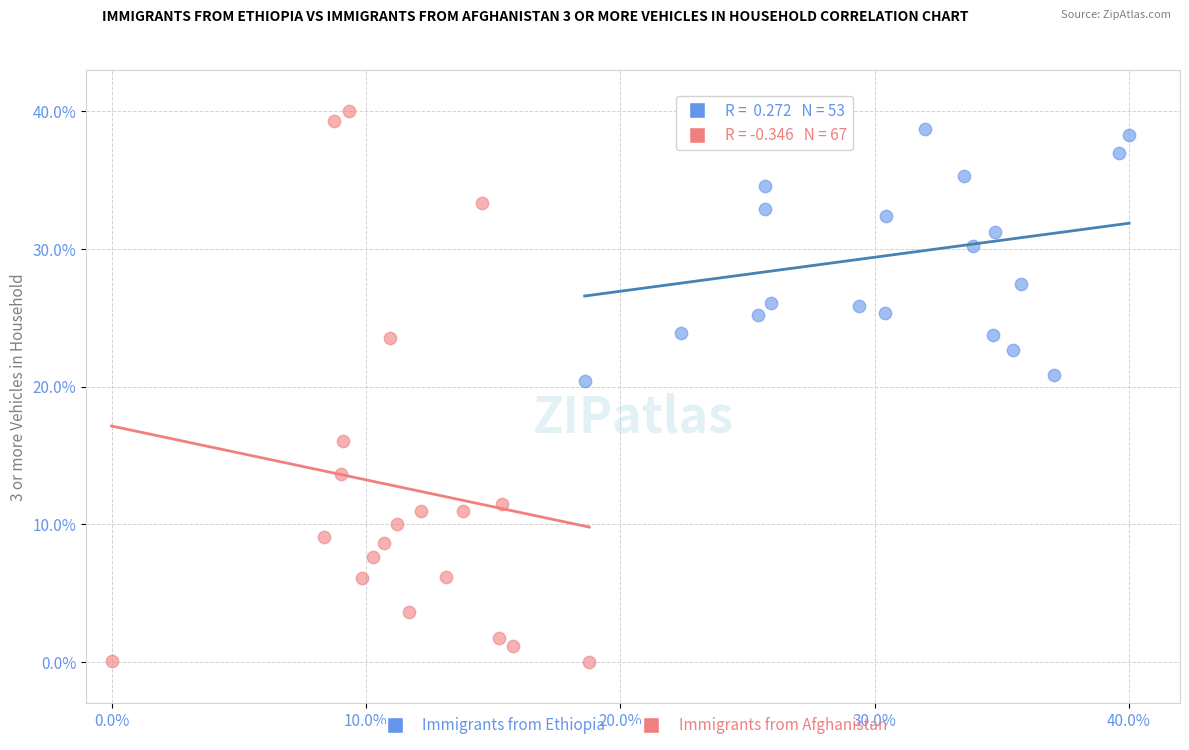

Which series has the largest Y range (max minus min)?

Immigrants from Afghanistan